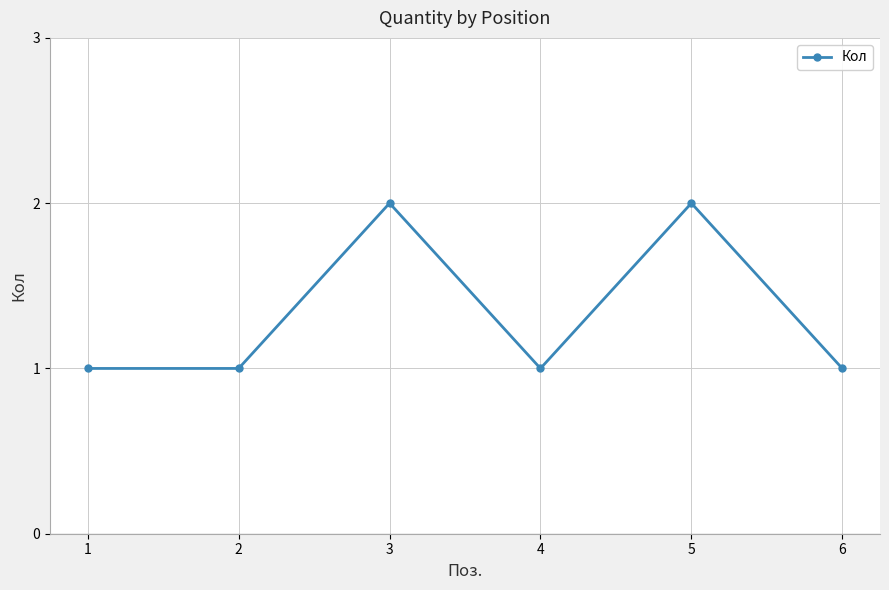

What is the average value?

1